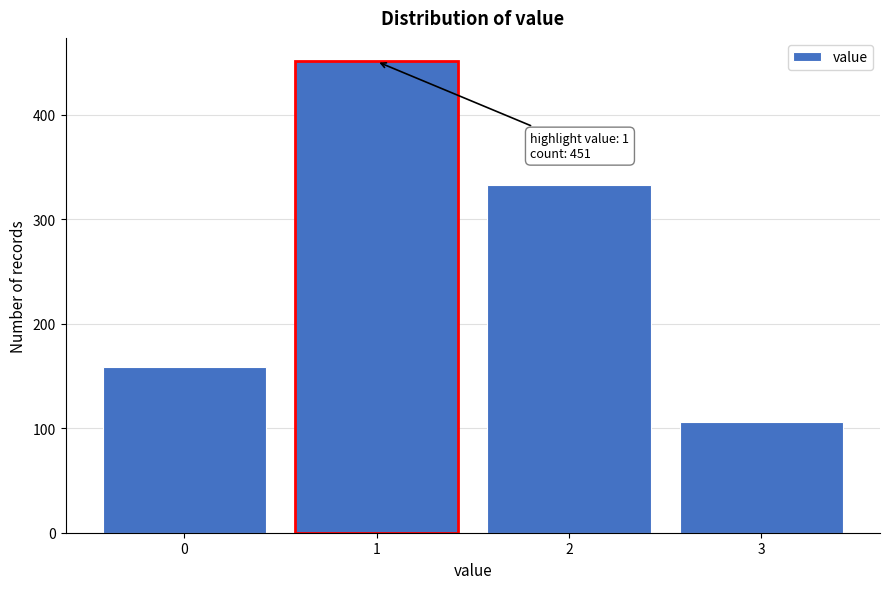

Reading left to right, list all the values displayed in this chart.

0=159	1=451	2=333	3=106